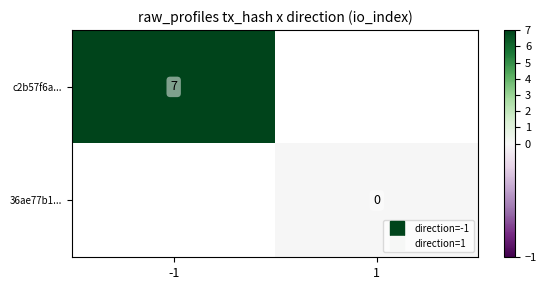

What is the minimum value for c2b57f6a...?

7.0